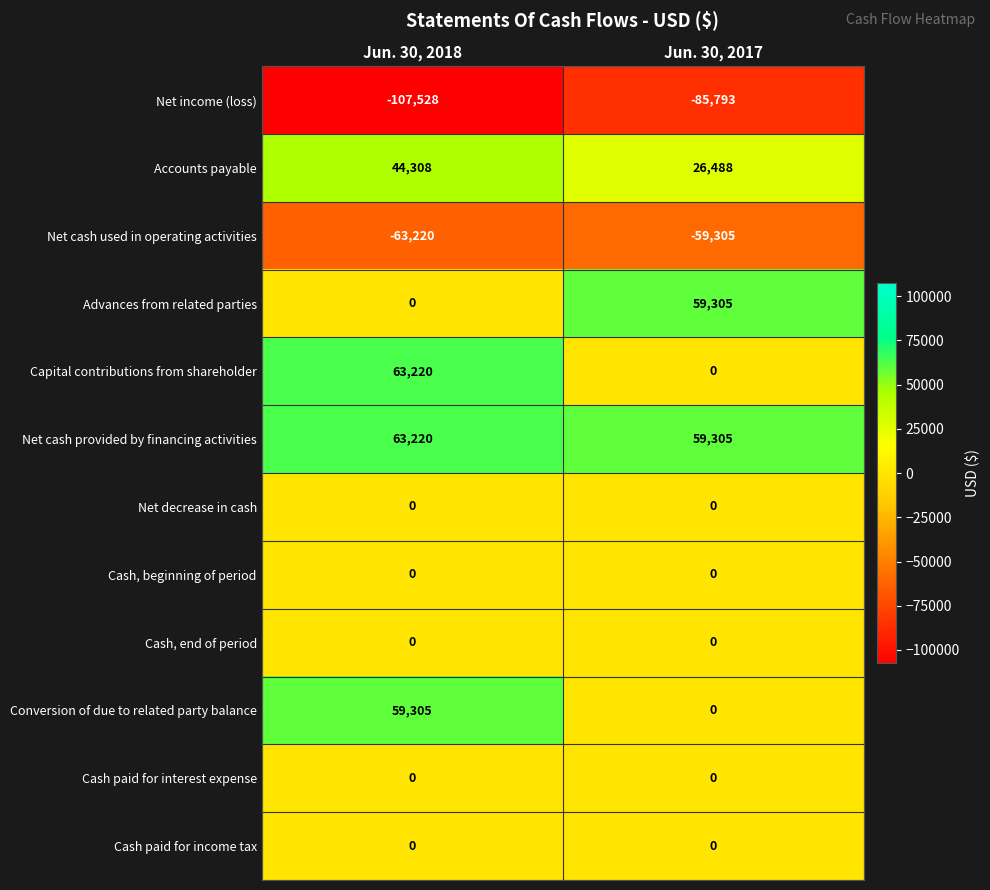

What is the maximum value shown in the chart?

63220